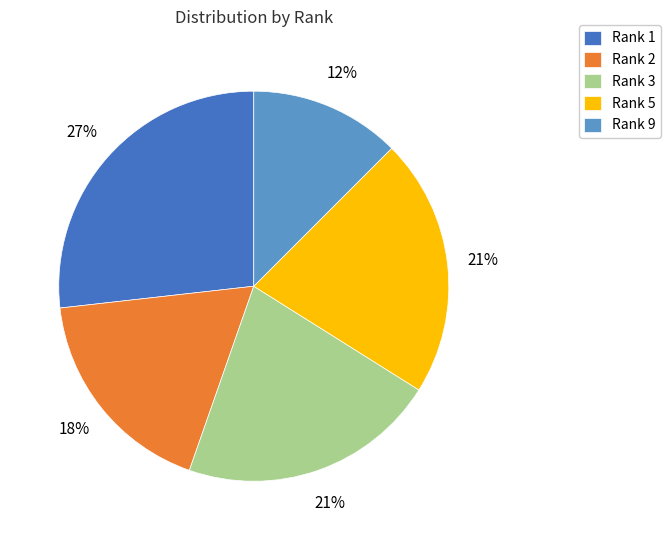

To the nearest percent, what is the combined percentage of Rank 2 and Rank 5?

39%